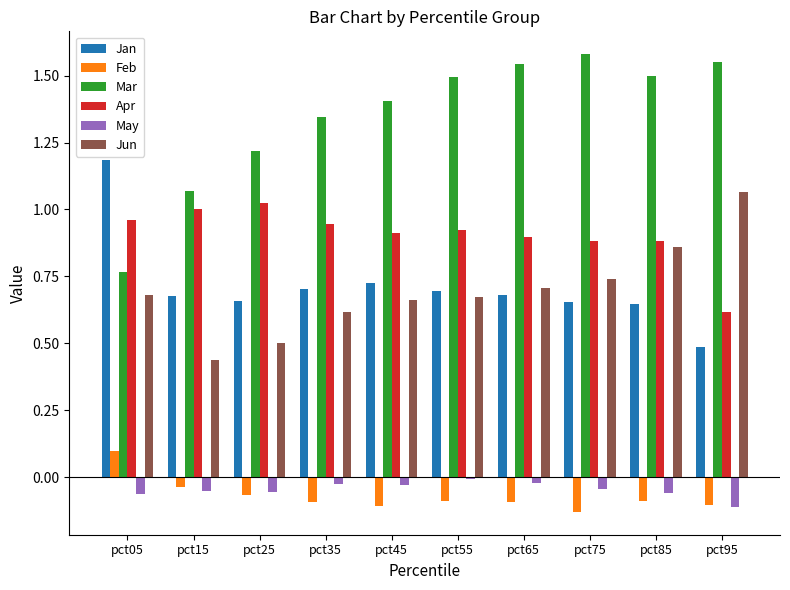

What is the sum of all Jan values?

7.1